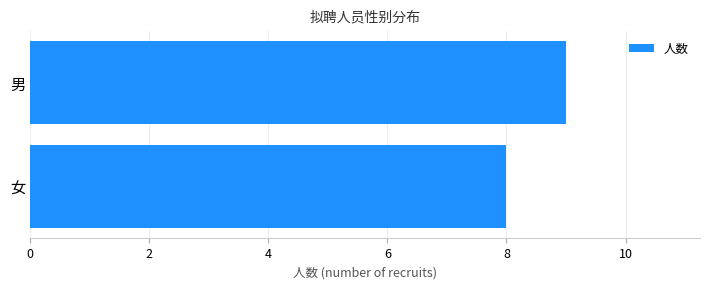

What is the sum of all values?

17